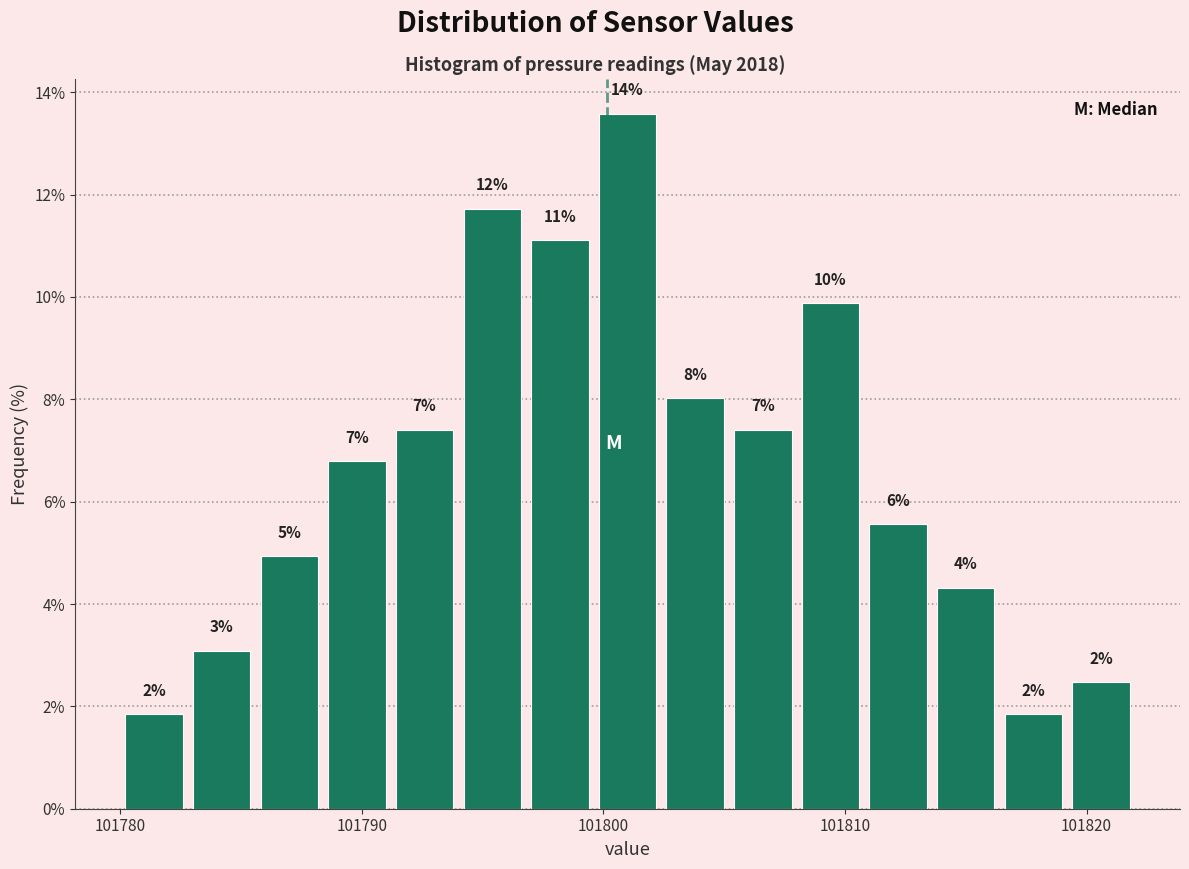

Read against the x-axis, roughly where is the centre of the tallest bar?

101801